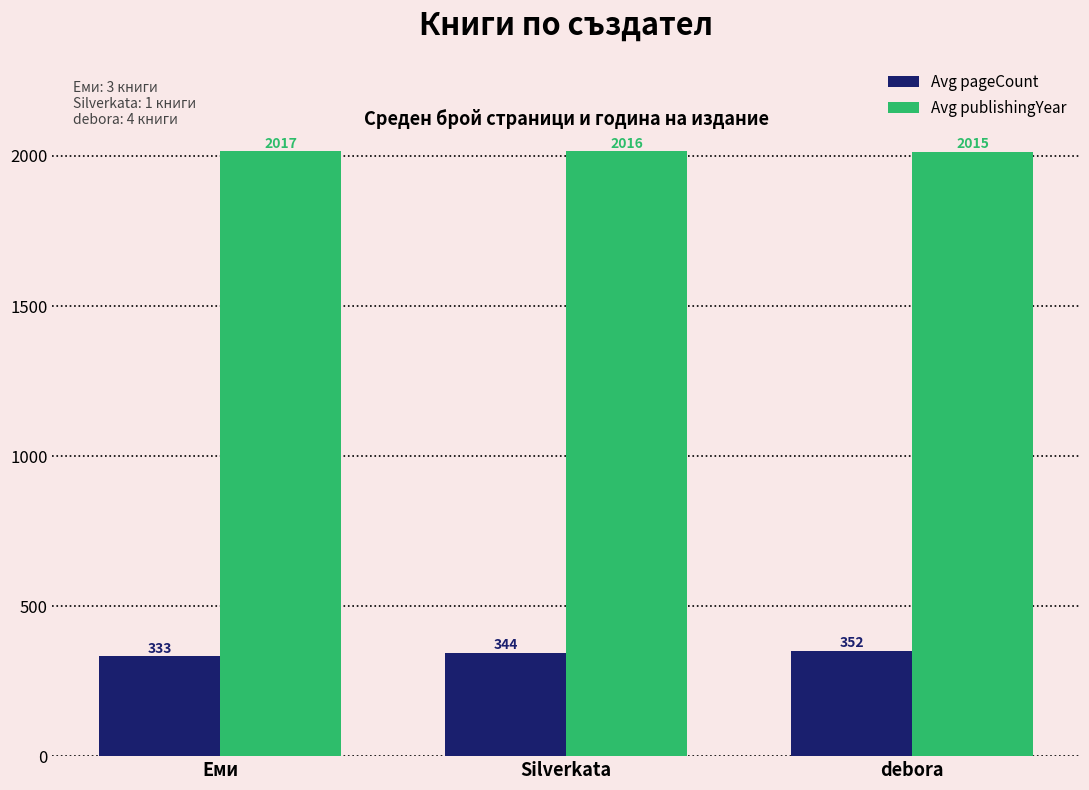

What is the sum of the Avg pageCount values at debora and Silverkata?

696.0